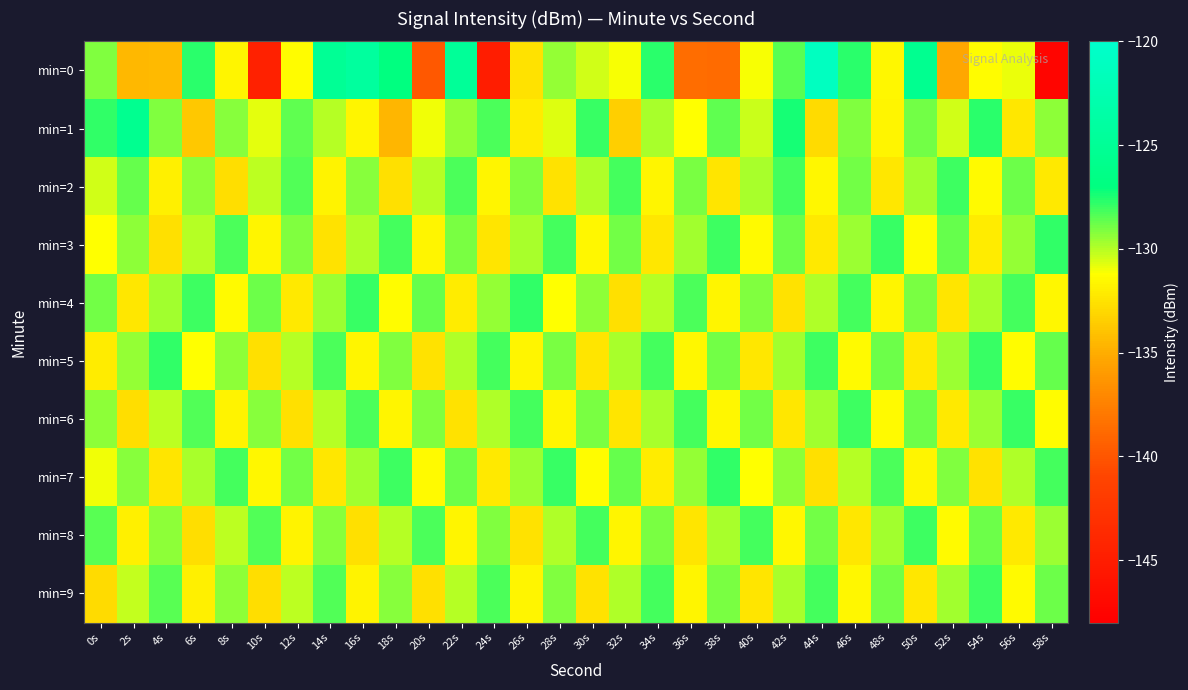

Count the number of data series in this chart.

10